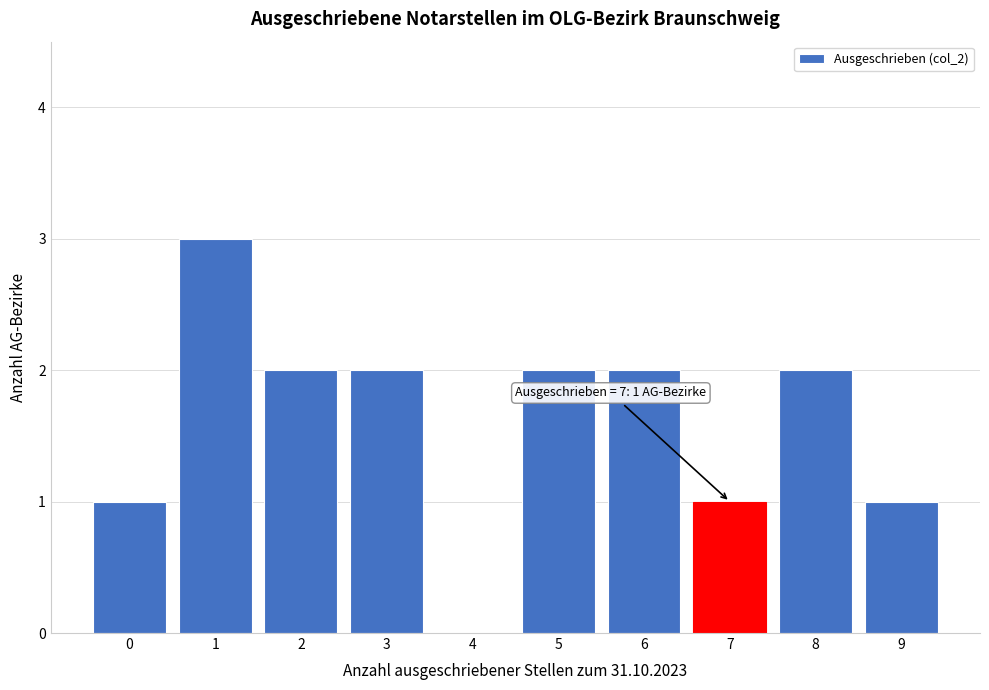

Reading right to left, what are all the values shown in this chart?

9=1	8=2	7=1	6=2	5=2	4=0	3=2	2=2	1=3	0=1